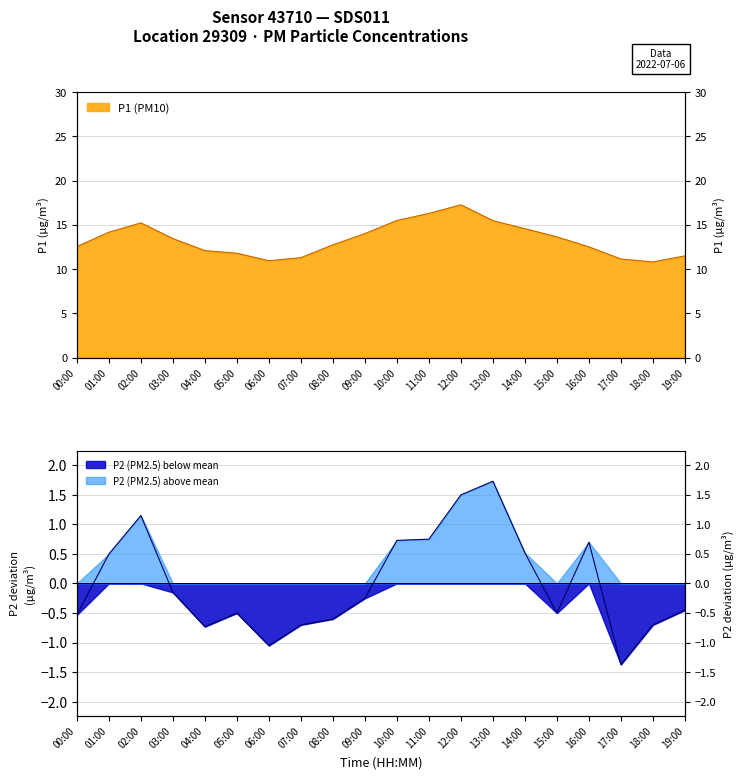

Reading right to left, extract all data points from this chart.

P1: 11.5	10.8	11.2	12.5	13.7	14.6	15.5	17.3	16.3	15.5	14.0	12.8	11.3	10.9	11.8	12.1	13.4	15.2	14.2	12.6
P2: -0.5	-0.7	-1.4	0.7	-0.5	0.5	1.7	1.5	0.7	0.7	-0.3	-0.6	-0.7	-1.1	-0.5	-0.7	-0.2	1.1	0.5	-0.5